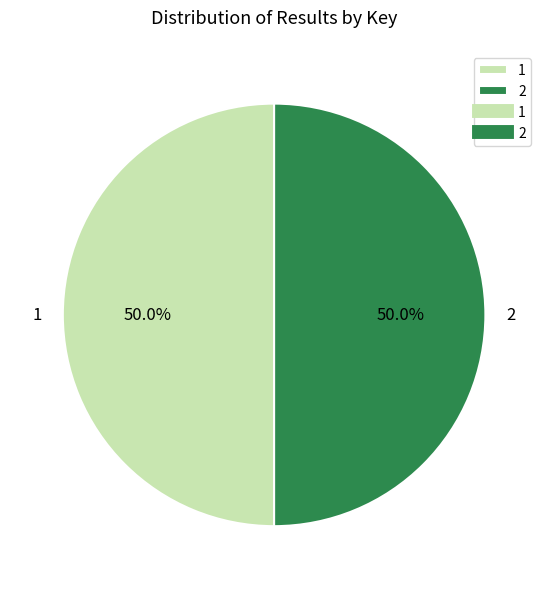

To the nearest percent, what is the average slice percentage?

50%